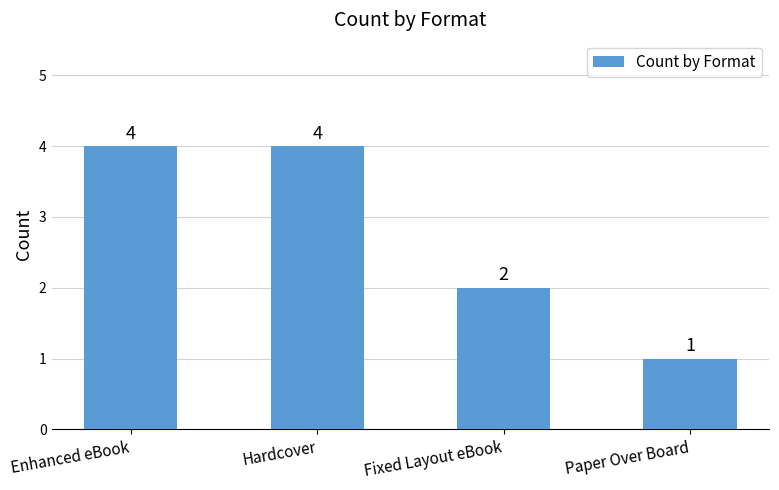

What is the smallest value displayed?

1